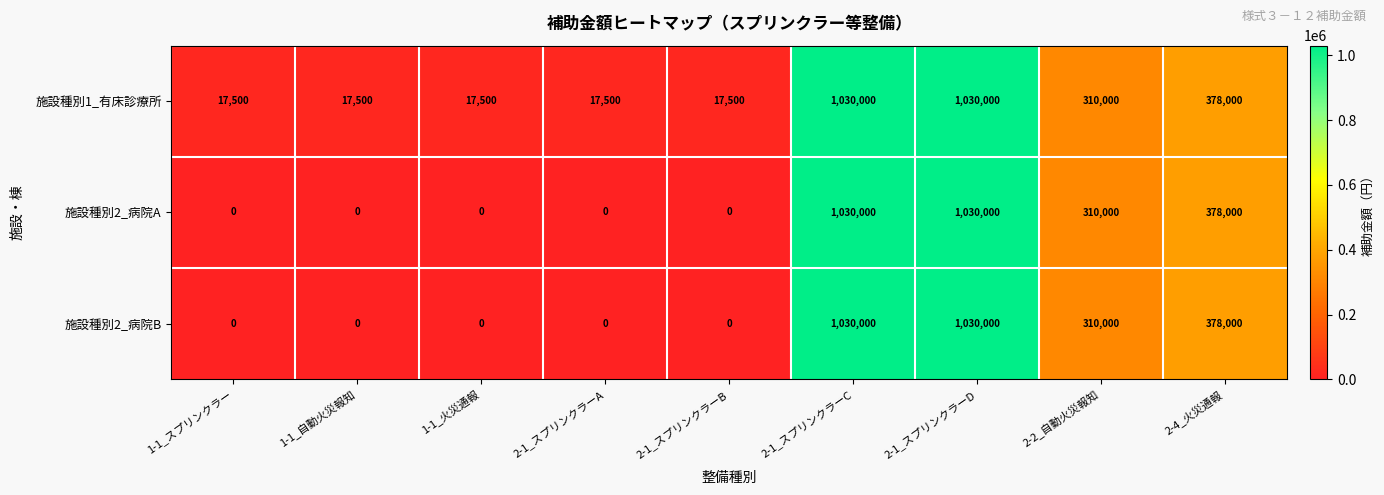

What is the maximum value shown in the chart?

1030000